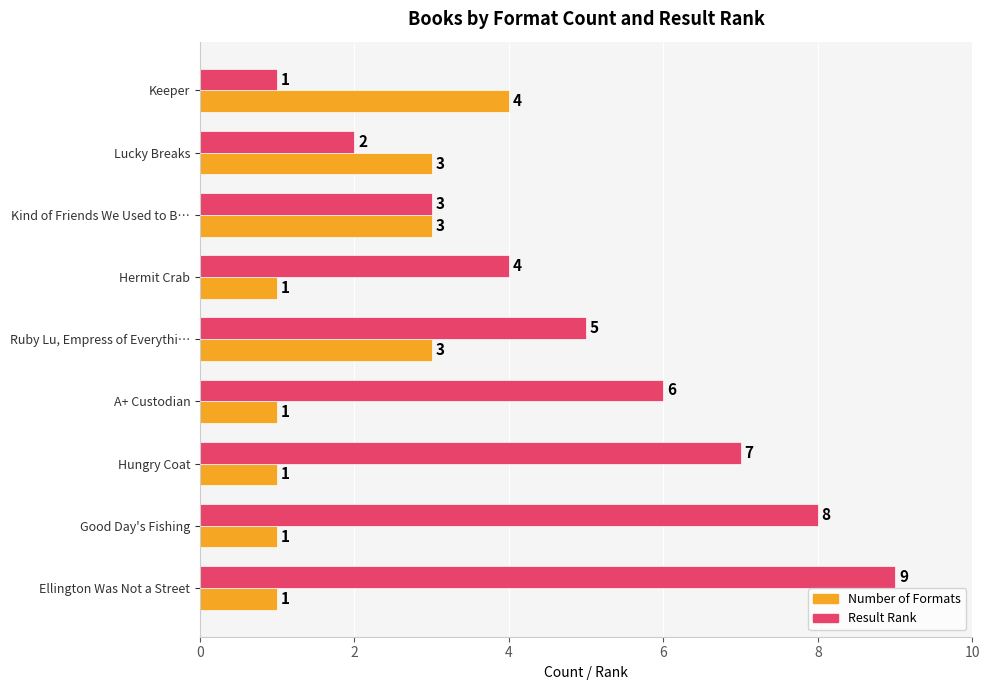

What is the maximum value for Result Rank?

9